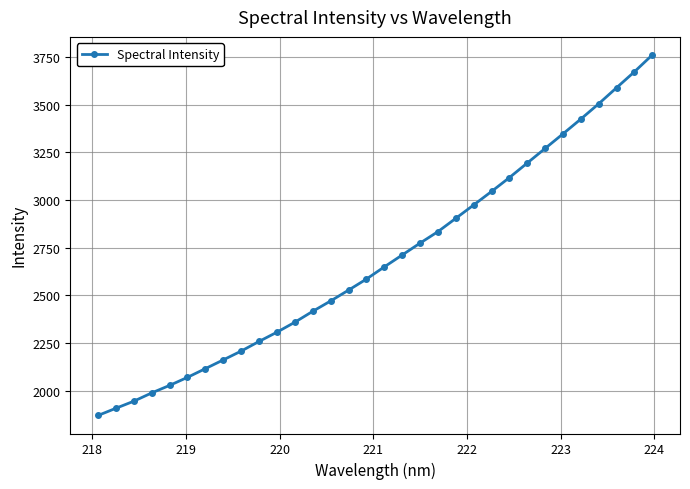

How many series are shown in this chart?

1